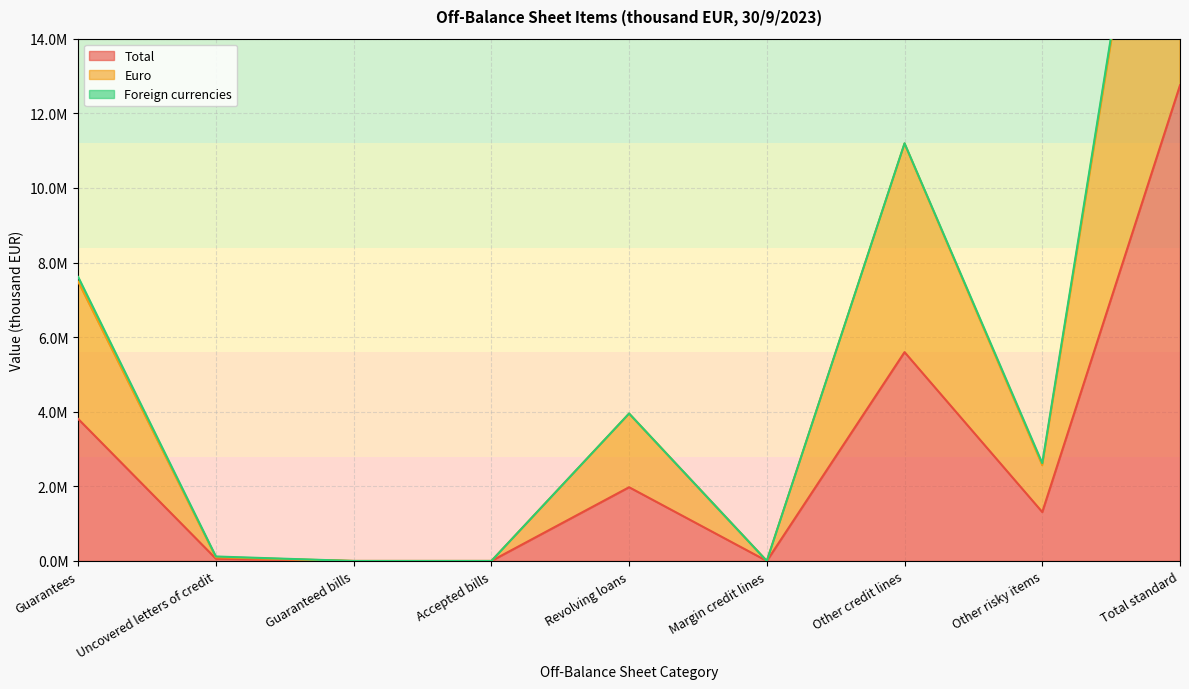

True or false: Euro and Total cross at least once.

False